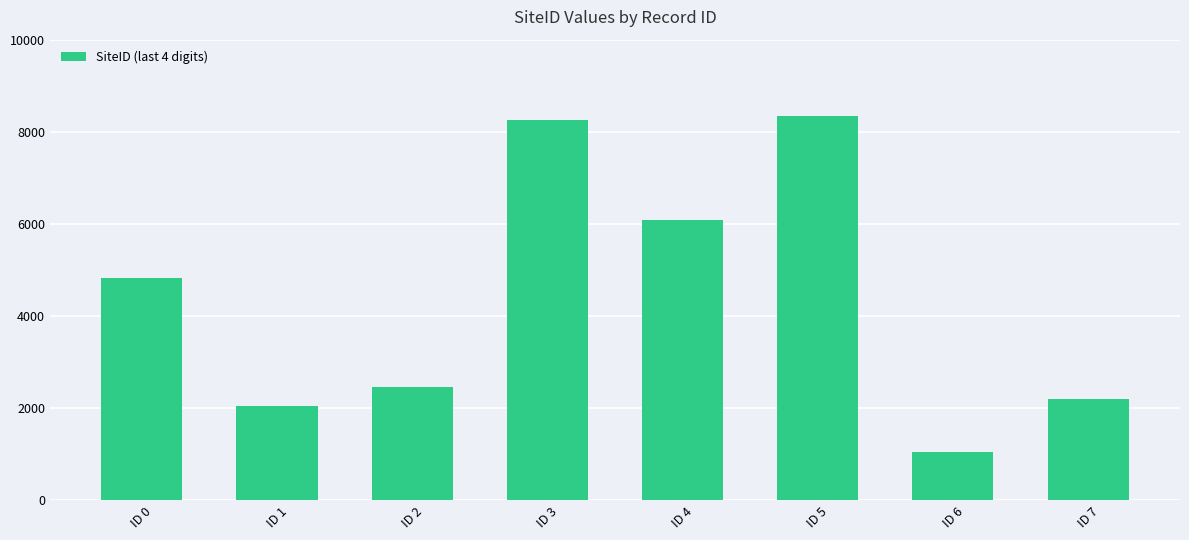

List the labels in order of value, largest first.

ID 5, ID 3, ID 4, ID 0, ID 2, ID 7, ID 1, ID 6